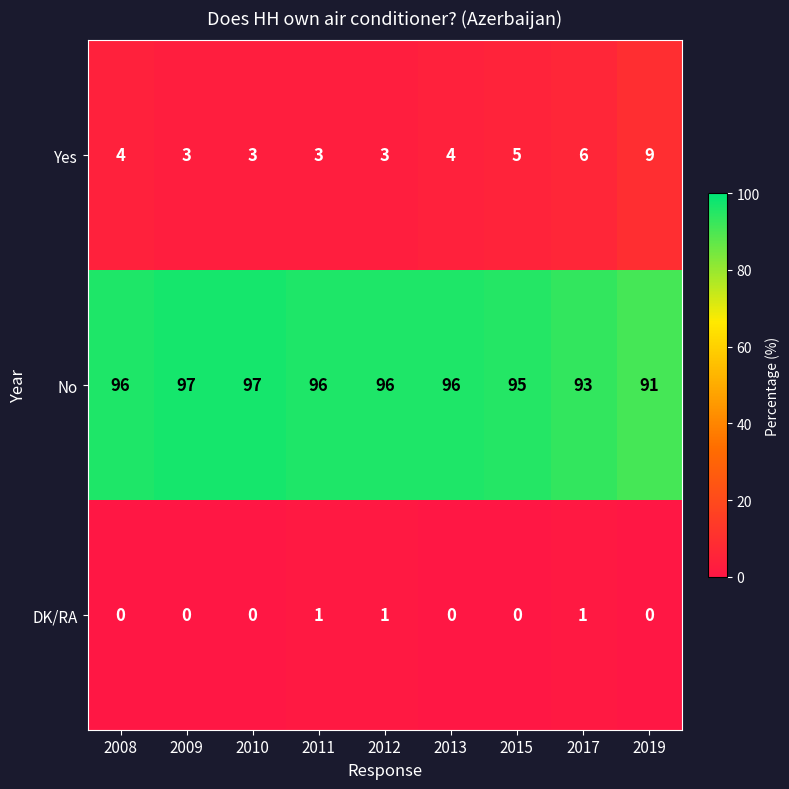

Which series changed the most between 2012 and 2019?

Yes